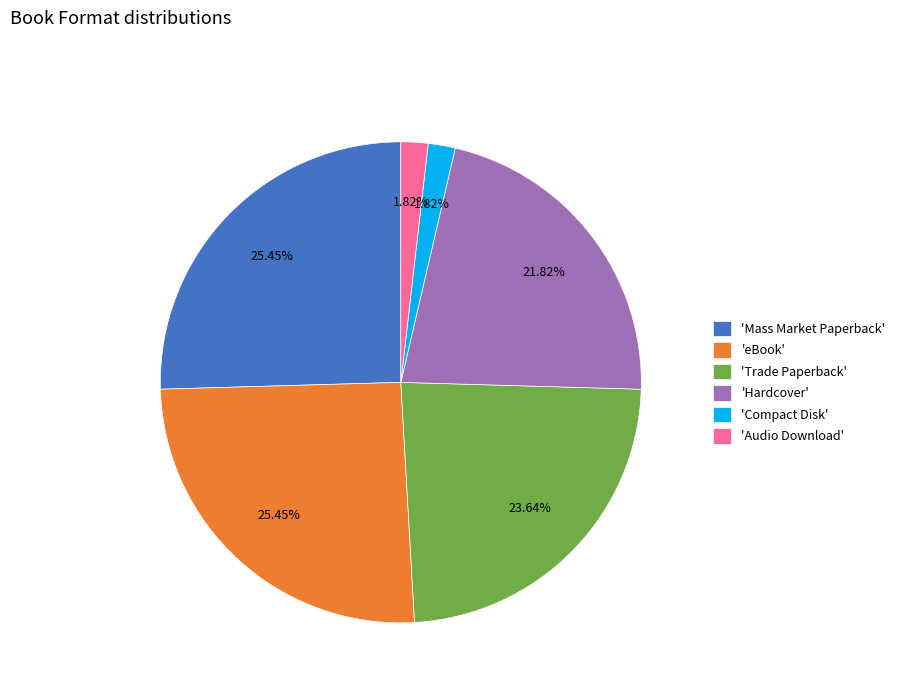

Between 'Audio Download' and 'Hardcover', which is larger?

'Hardcover'